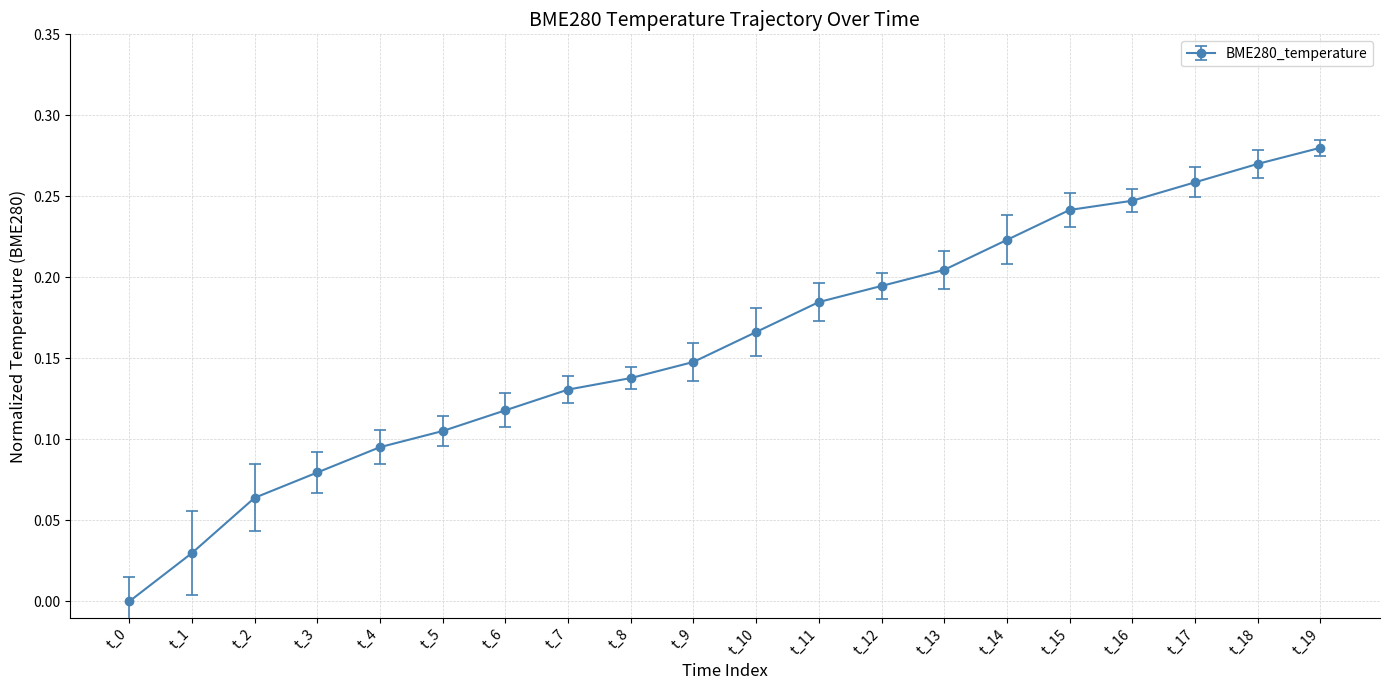

Which category has the highest value across all series?

t_19